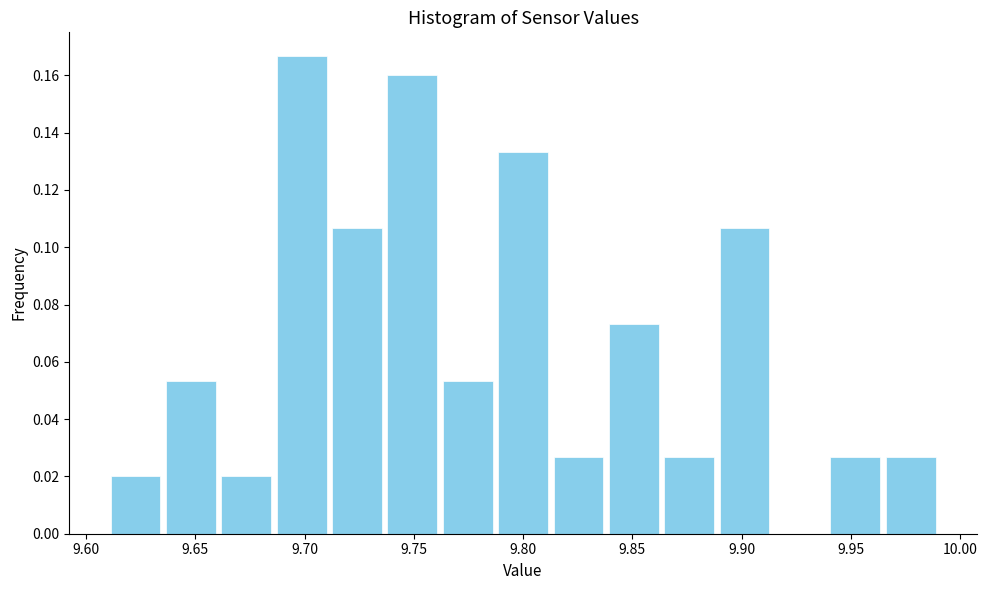

Reading left to right, transcribe this chart: for each bar, give the range it covers on the x-axis and its height. Neither the bar edges nor the heights are printed on the chart, so give them approximately, as read against the axes.

9.610 to 9.635: 0.020
9.635 to 9.660: 0.054
9.660 to 9.685: 0.020
9.685 to 9.710: 0.166
9.710 to 9.735: 0.106
9.735 to 9.760: 0.160
9.760 to 9.785: 0.054
9.785 to 9.815: 0.134
9.815 to 9.840: 0.026
9.840 to 9.865: 0.074
9.865 to 9.890: 0.026
9.890 to 9.915: 0.106
9.915 to 9.940: 0
9.940 to 9.965: 0.026
9.965 to 9.990: 0.026